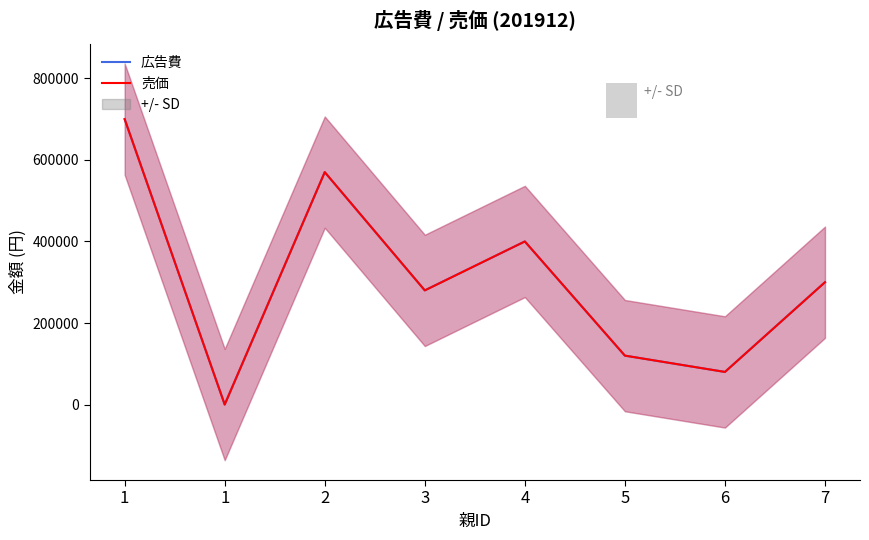

At how many categories does at least one series exceed 92624?

6